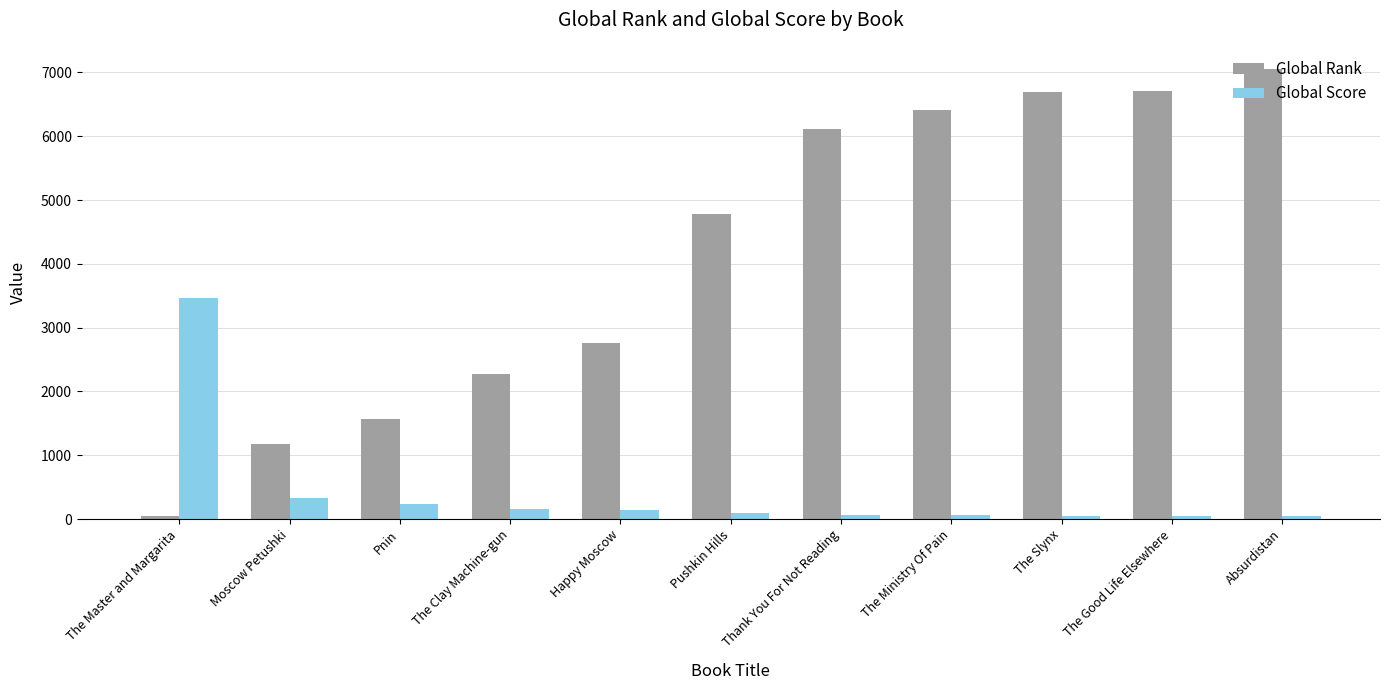

Is it true that Global Score equals 88 at Pushkin Hills?

True